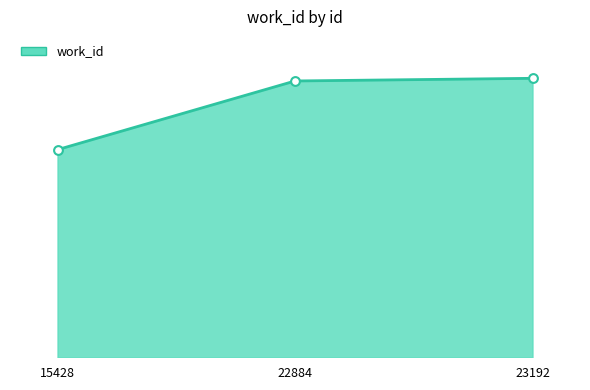

What is the change in value from 15428 to 22884?

+1913